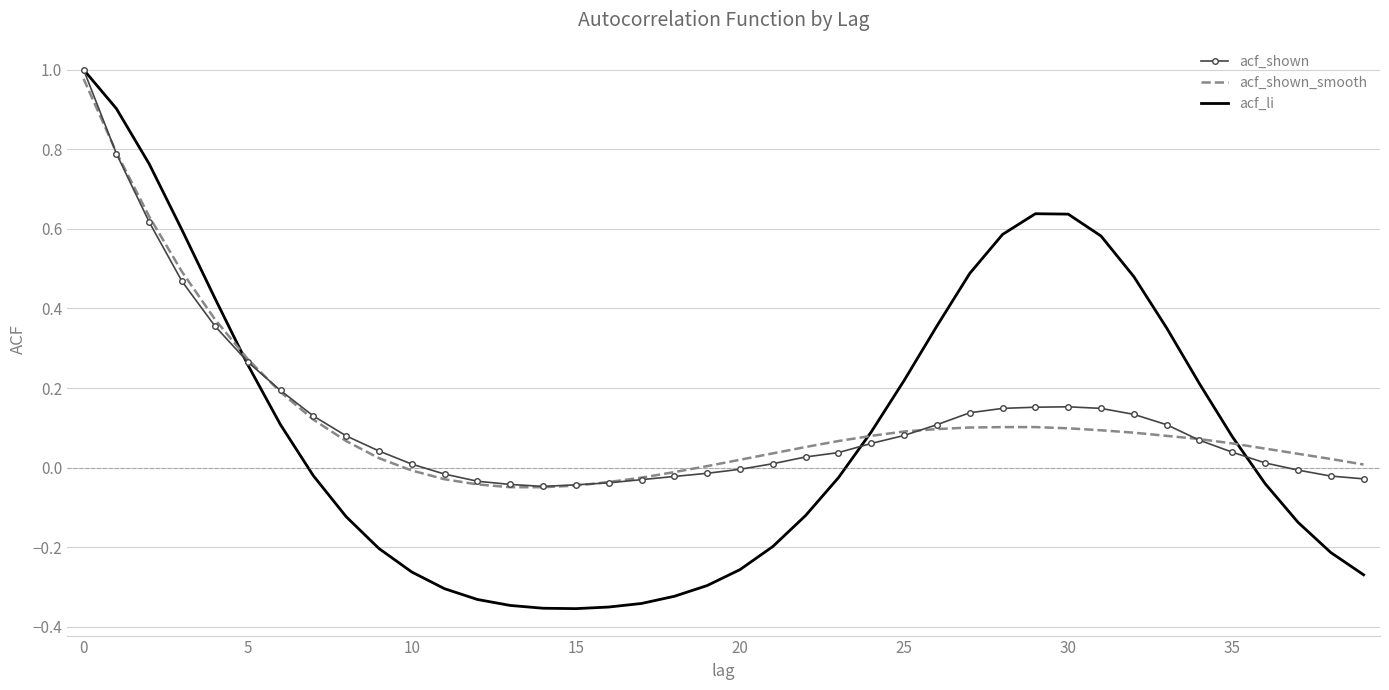

Which series has the largest range (max minus min)?

acf_li